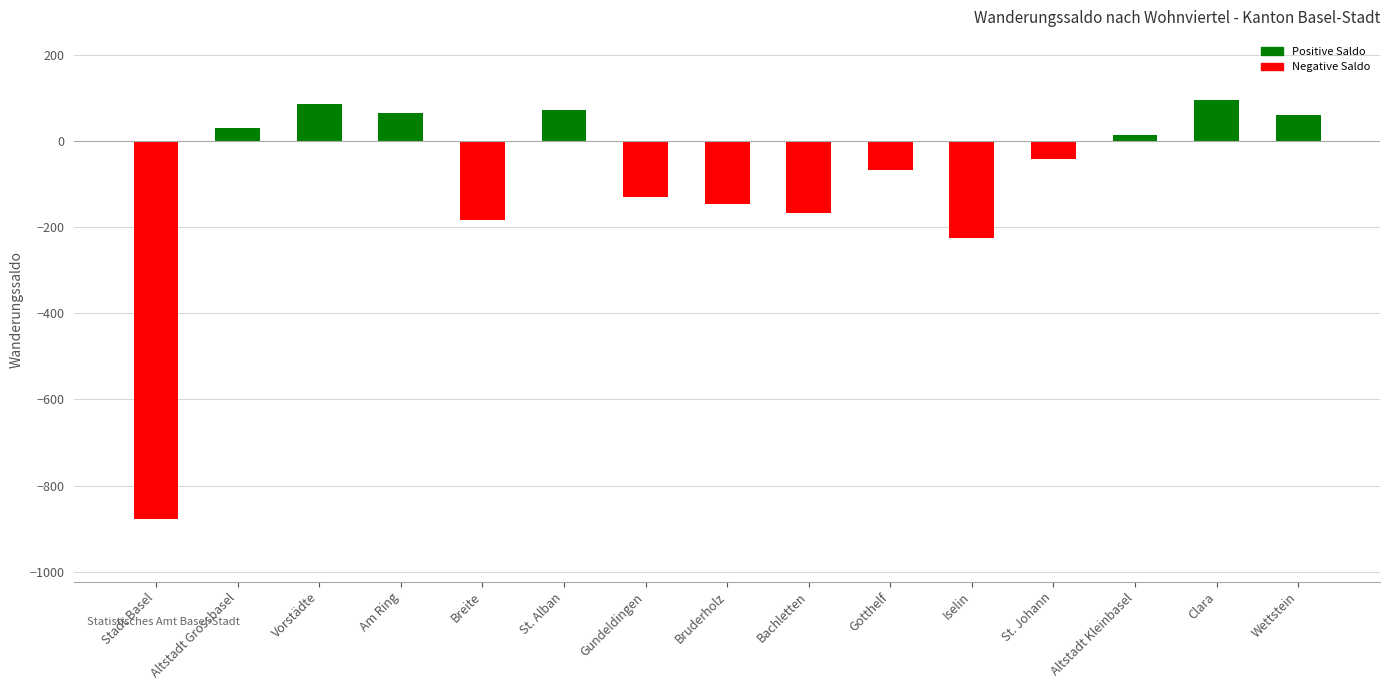

Is it true that the value at Bachletten is -86?

False